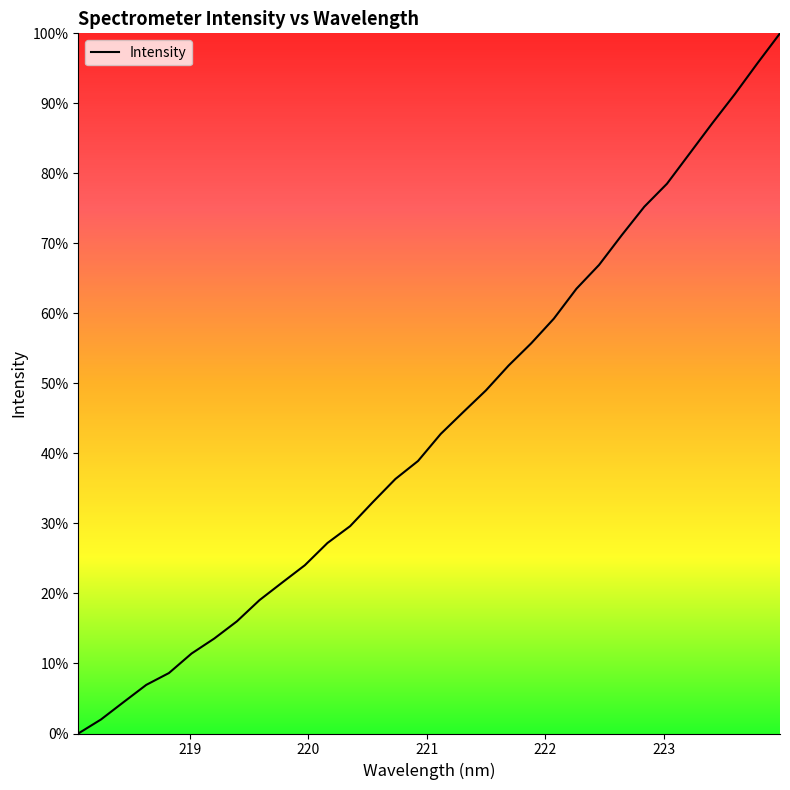

Is this an area chart (filled region under the line)?

Yes